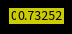

Is there any slice that represents more than half of the pie?

Yes